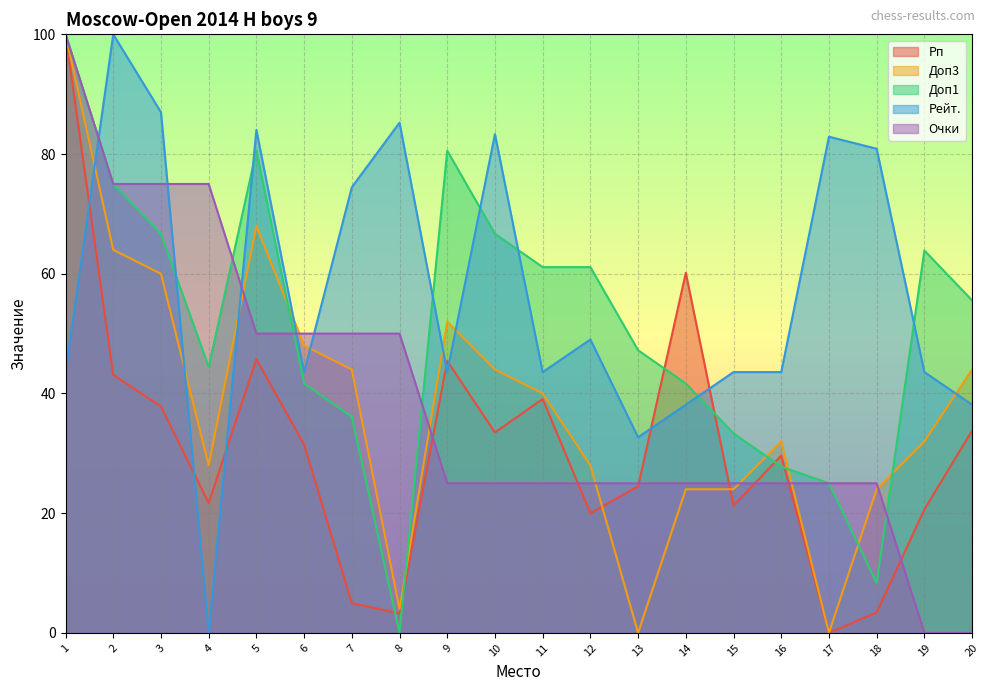

Which series has the largest total across all categories?

Рейт.